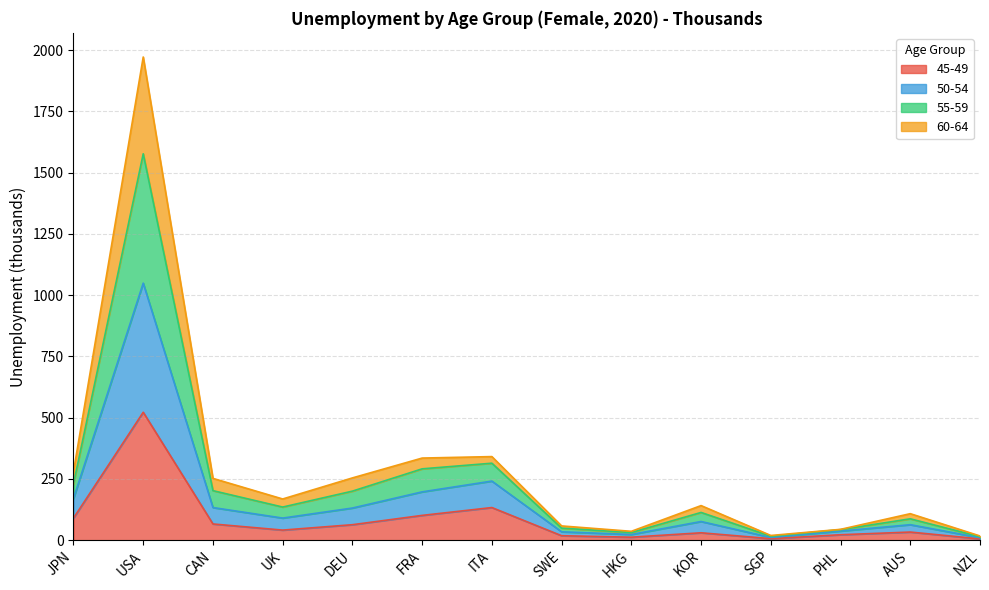

What are all the series names shown in the legend?

45-49, 50-54, 55-59, 60-64